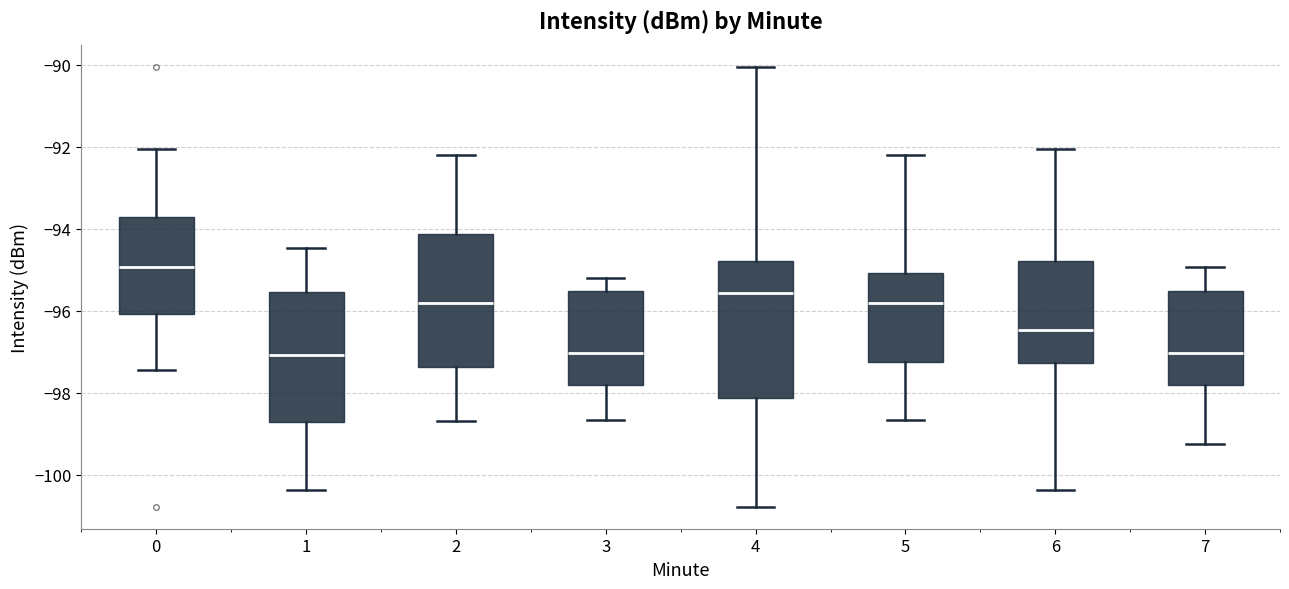

Where is the upper edge of the box at x = 6 on the y-axis? The values are not printed on the chart, so give them approximately, as read against the axis.

-94.8